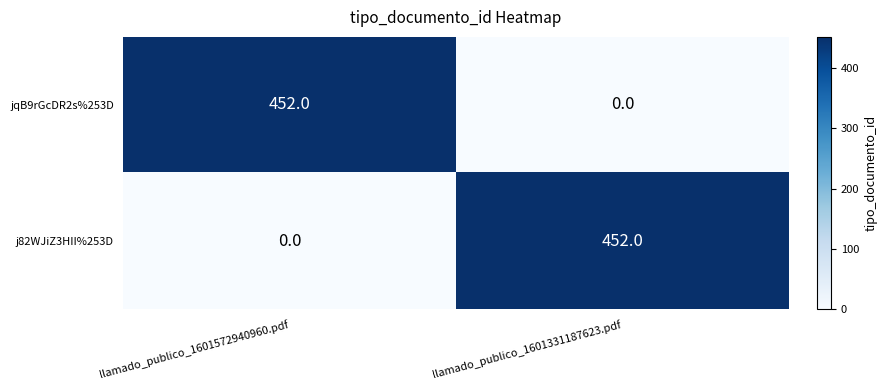

At how many categories does at least one series exceed 360?

2